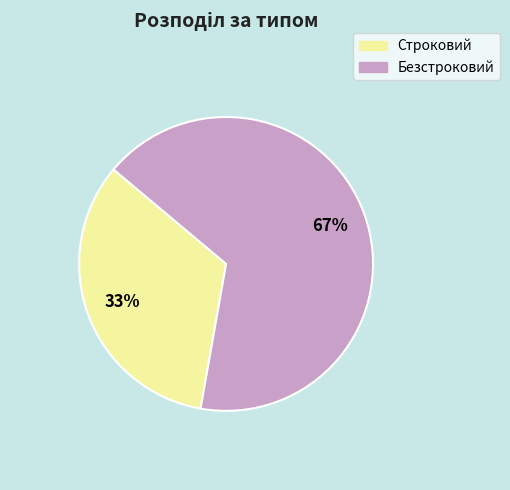

Count the number of slices in the pie.

2